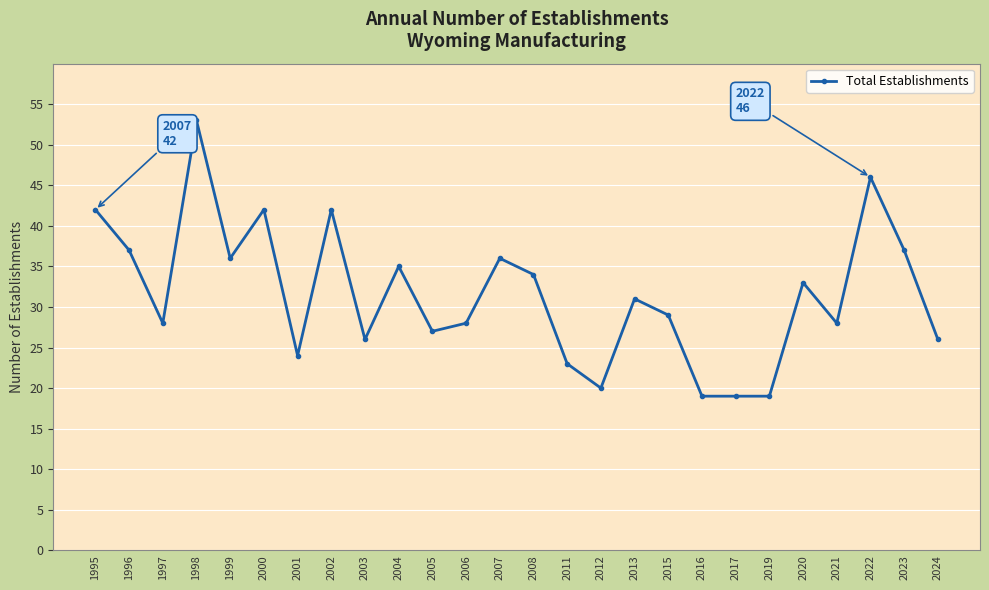

Between 1997 and 2019, which is larger?

1997